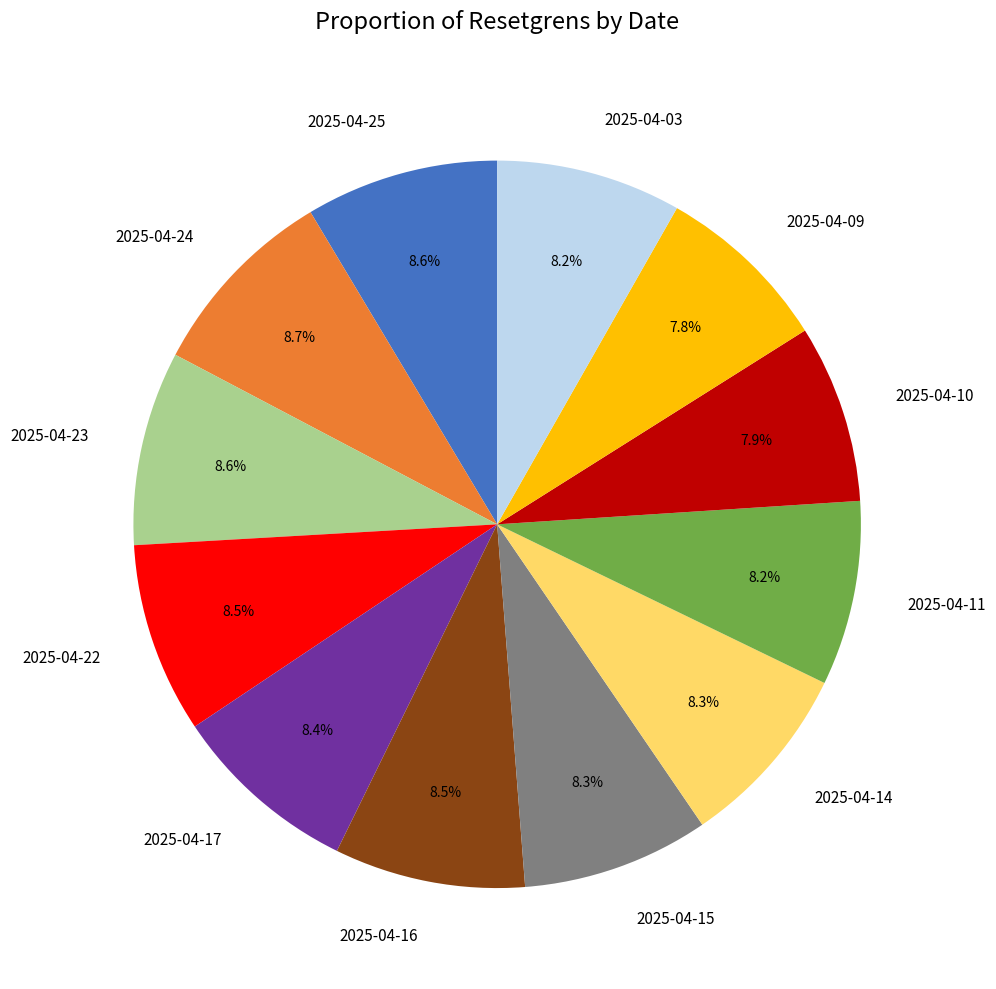

What is the ratio of the value at 2025-04-10 to the value at 2025-04-09?

1.0